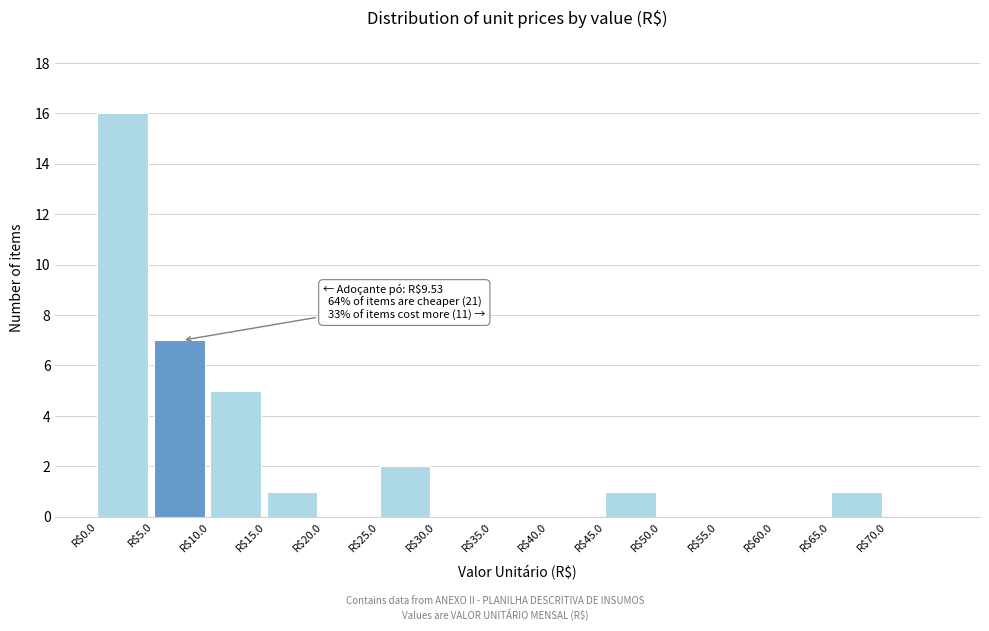

Which range on the x-axis has the tallest bar?

0 to 5